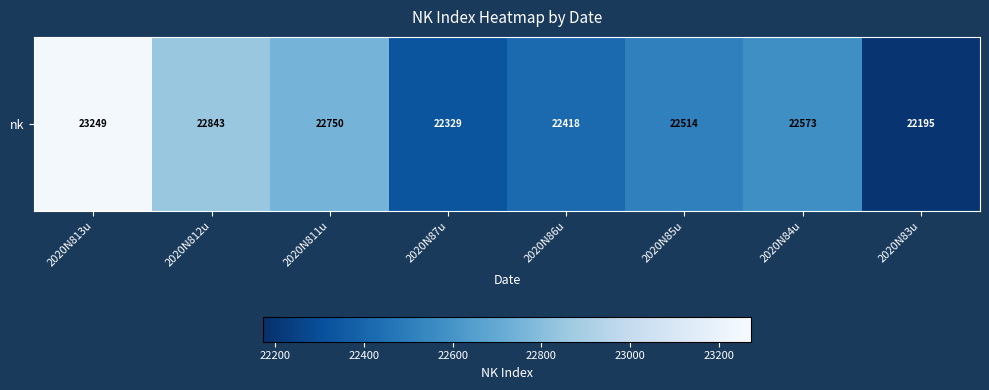

Reading right to left, transcribe all the data shown in this chart.

2020N83u=22195.4	2020N84u=22573.7	2020N85u=22514.8	2020N86u=22418.2	2020N87u=22329.9	2020N811u=22750.2	2020N812u=22844.0	2020N813u=23249.6